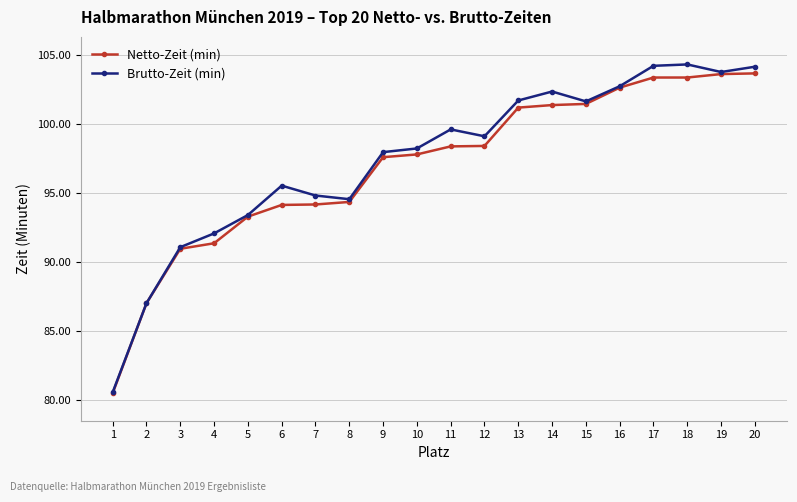

What is the minimum value shown in the chart?

80.5